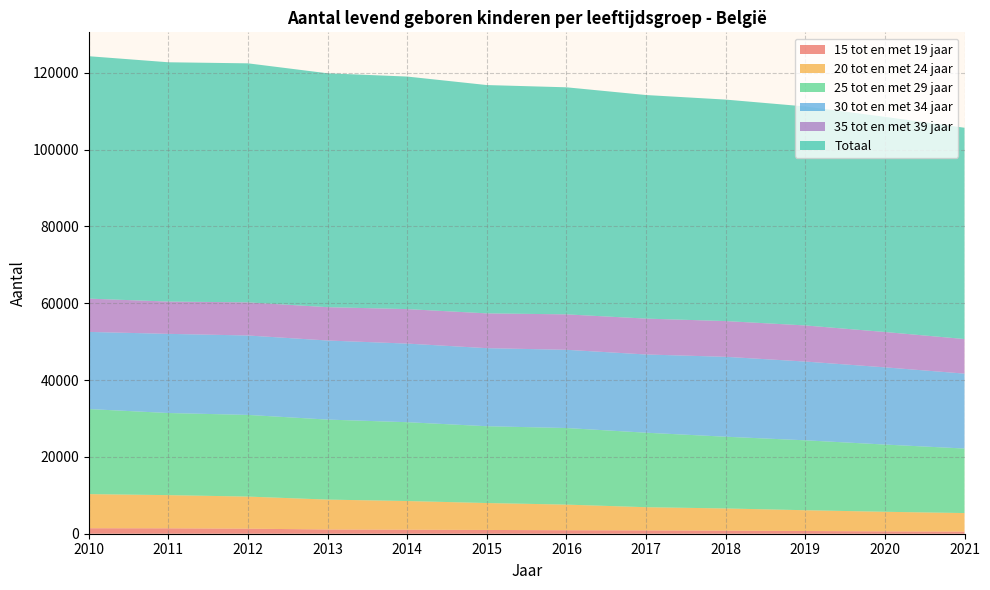

Reading right to left, list all the values displayed in this chart.

15 tot en met 19 jaar: 556	611	706	806	869	910	981	1048	1102	1316	1405	1428
20 tot en met 24 jaar: 4820	5100	5410	5770	6033	6666	7008	7461	7779	8350	8639	8883
25 tot en met 29 jaar: 16800	17500	18200	18675	19394	19938	19993	20522	20829	21260	21378	22142
30 tot en met 34 jaar: 19500	20100	20500	20799	20359	20361	20320	20459	20583	20674	20603	20079
35 tot en met 39 jaar: 9000	9200	9400	9302	9341	9223	9057	8976	8678	8627	8403	8664
Totaal: 55000	56000	57000	57650	58195	59104	59428	60533	60877	62213	62289	63099